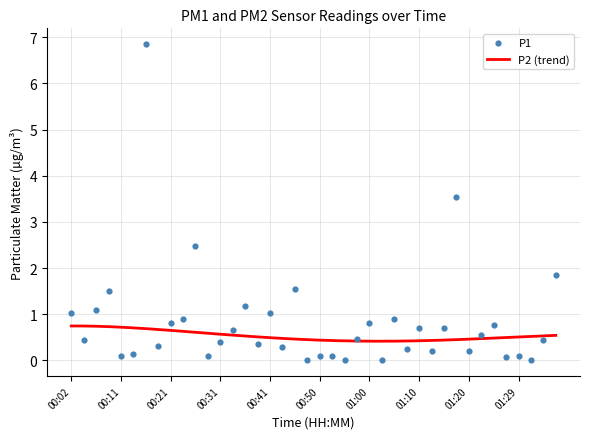

What is the change in value from 00:36 to 01:29?

-1.1